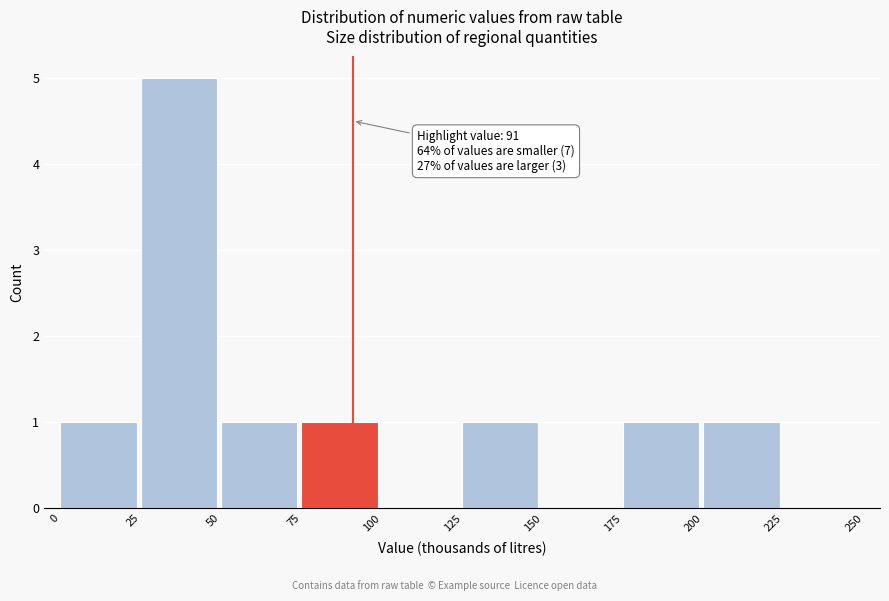

Over which range of the x-axis is the bar tallest?

25 to 50